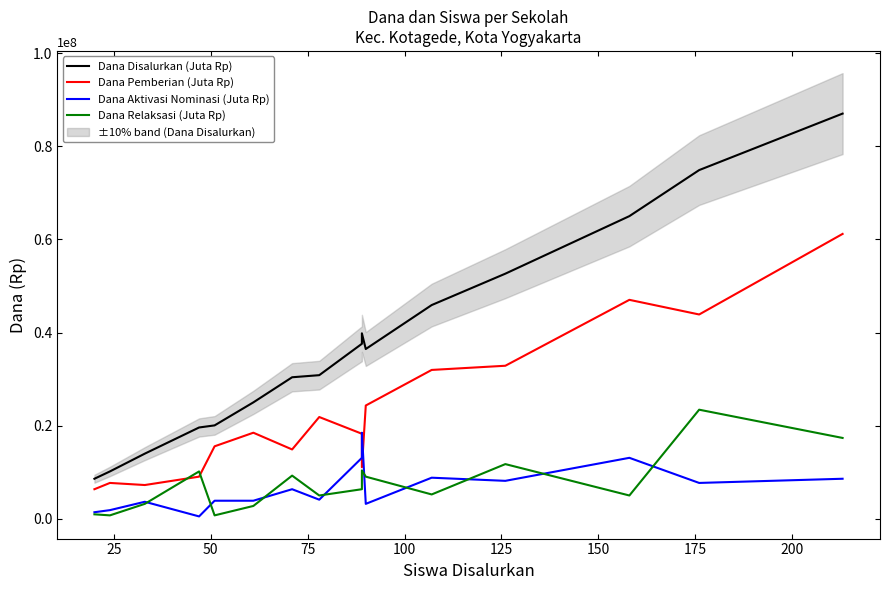

At how many categories does at least one series exceed 16558337?

13